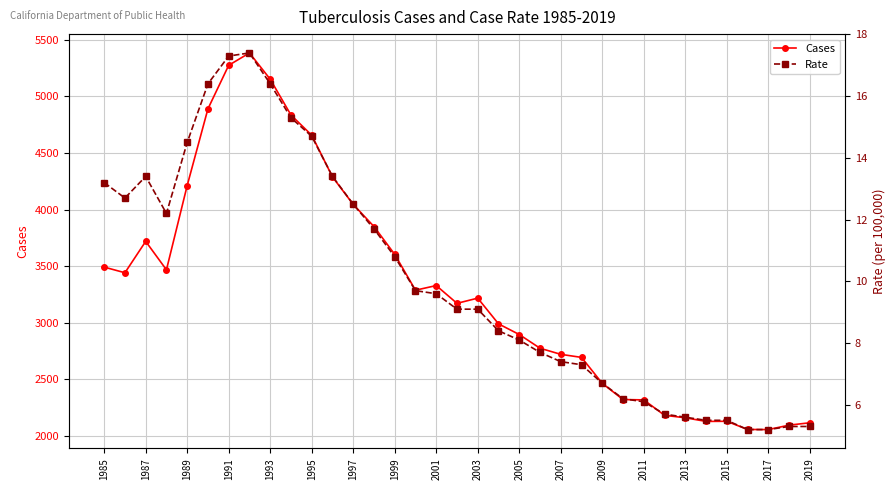

What is the maximum value for Cases?

5382